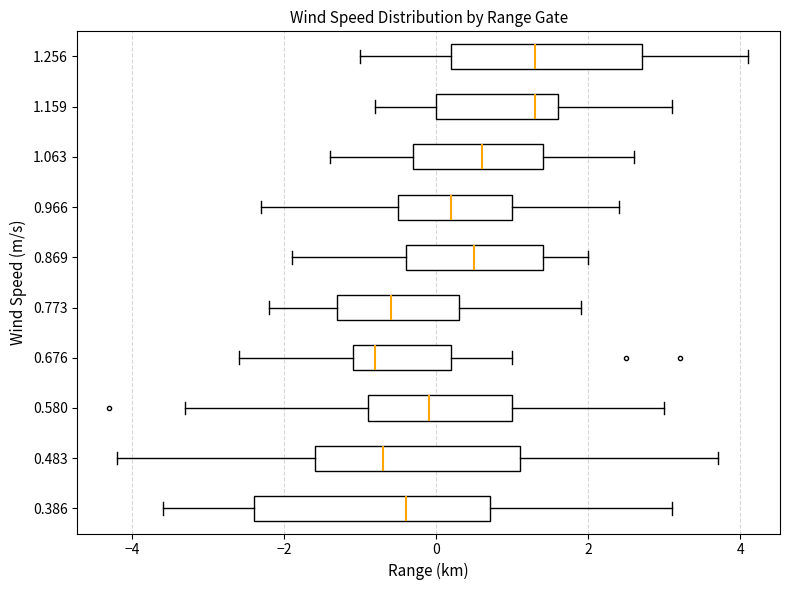

Which box is the widest, from its left edge to its right edge?

0.386